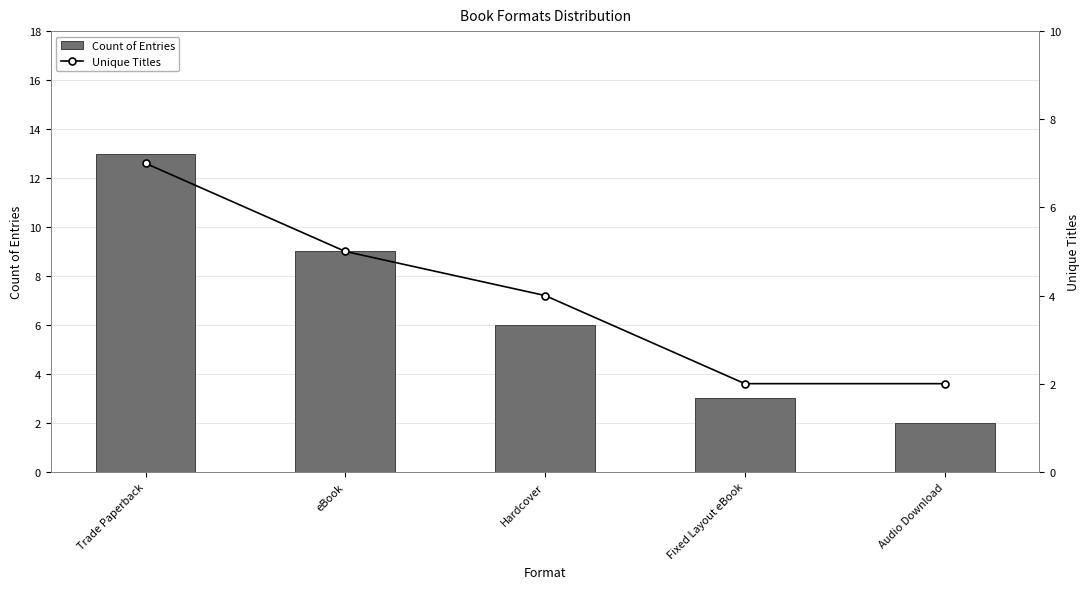

How many values in the Count of Entries series are below 6?

2